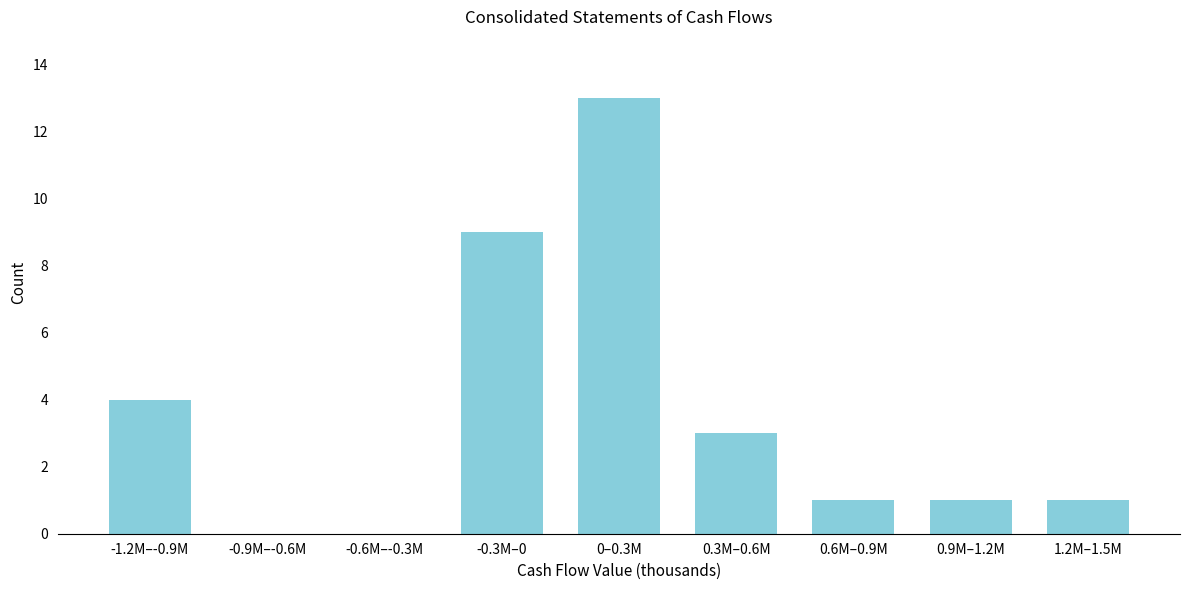

Reading right to left, list all the values displayed in this chart.

1.2M–1.5M=1	0.9M–1.2M=1	0.6M–0.9M=1	0.3M–0.6M=3	0–0.3M=13	-0.3M–0=9	-0.6M–-0.3M=0	-0.9M–-0.6M=0	-1.2M–-0.9M=4